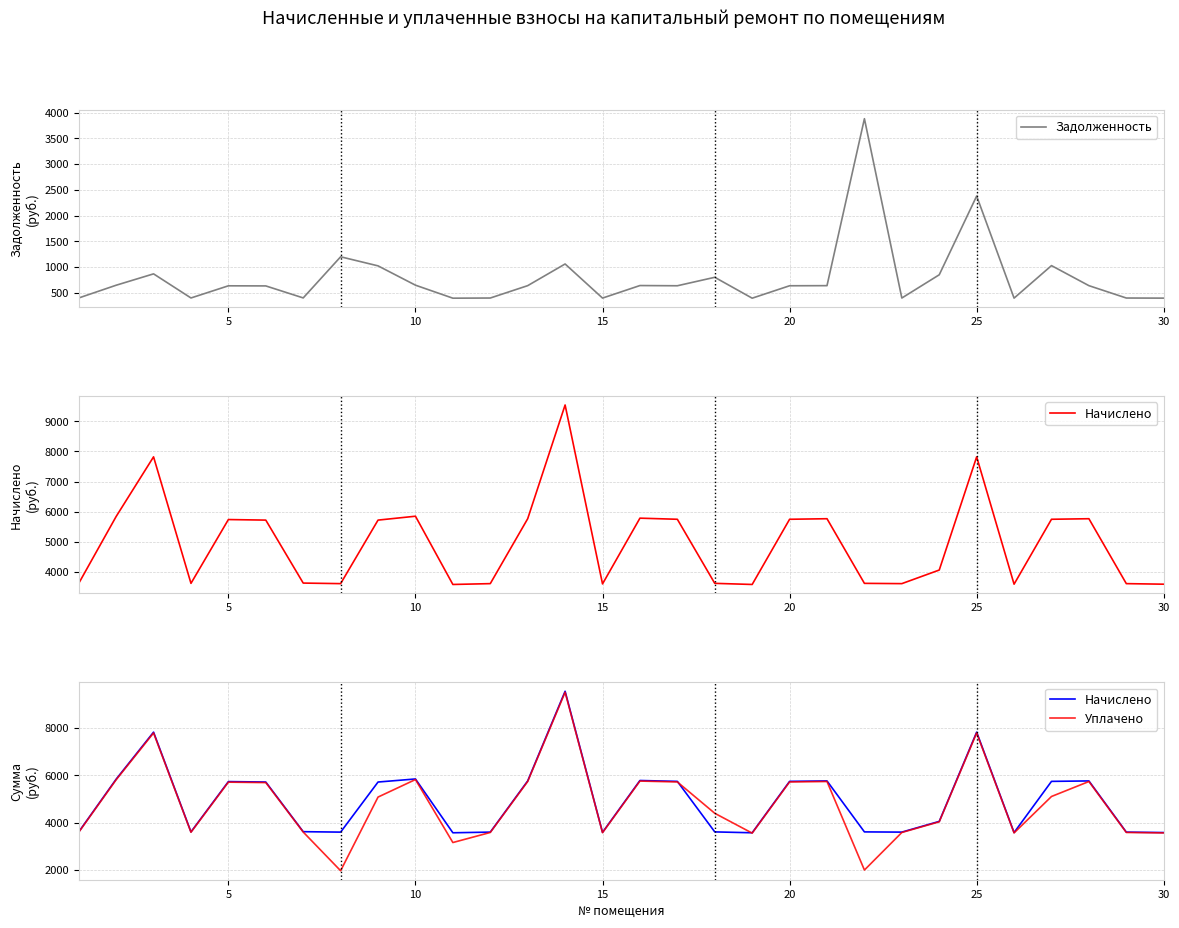

What is the lowest value of the Задолженность series?

397.1